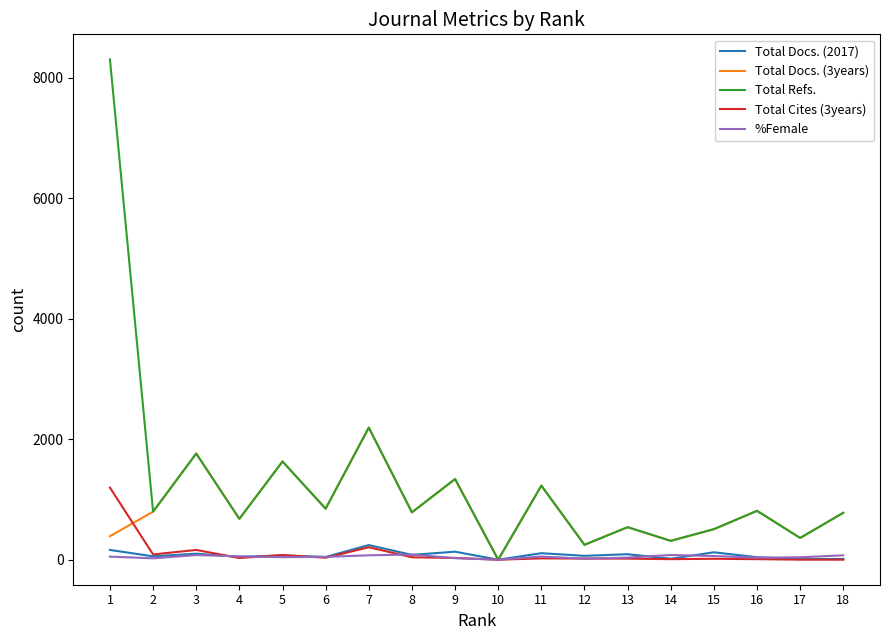

What is the spread (max minus min) of values at 3?

1685